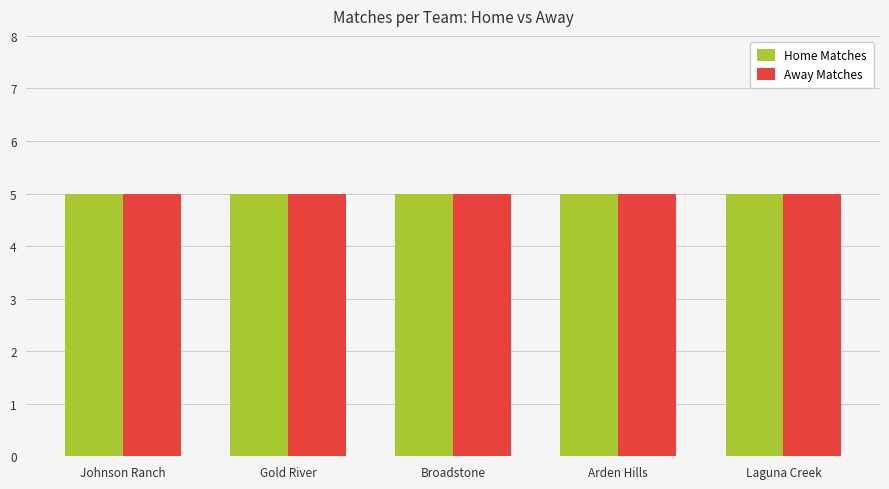

Which series changed the most between 5 and 7?

Home Matches